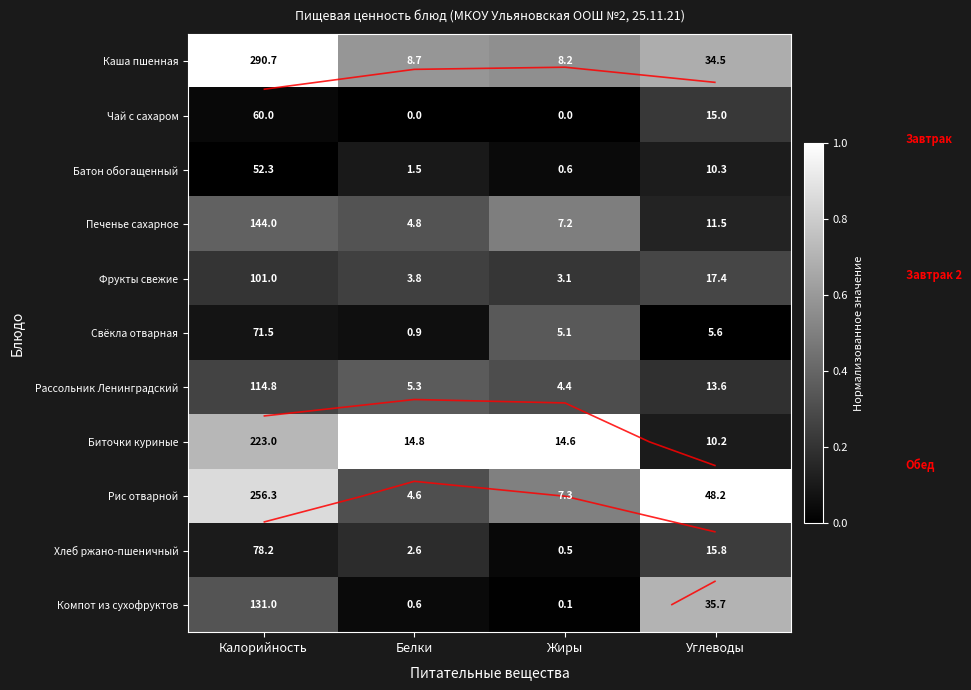

At Углеводы, list the series in order from smallest to largest.

Свёкла отварная, Биточки куриные, Батон обогащенный, Печенье сахарное, Рассольник Ленинградский, Чай с сахаром, Хлеб ржано-пшеничный, Фрукты свежие, Каша пшенная, Компот из сухофруктов, Рис отварной